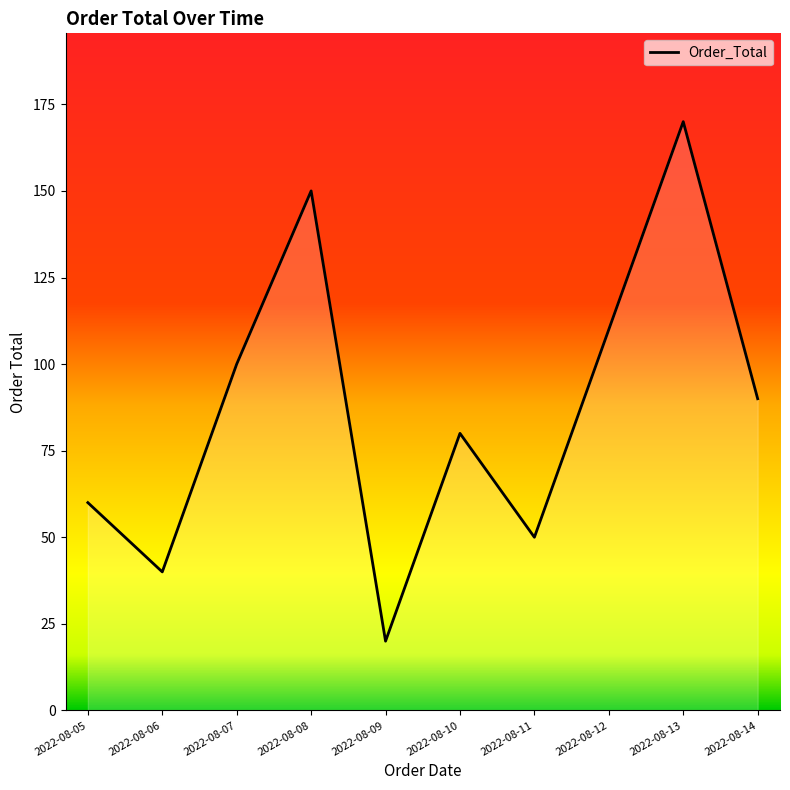

What is the sum of the values at 2022-08-09 and 2022-08-11?

70